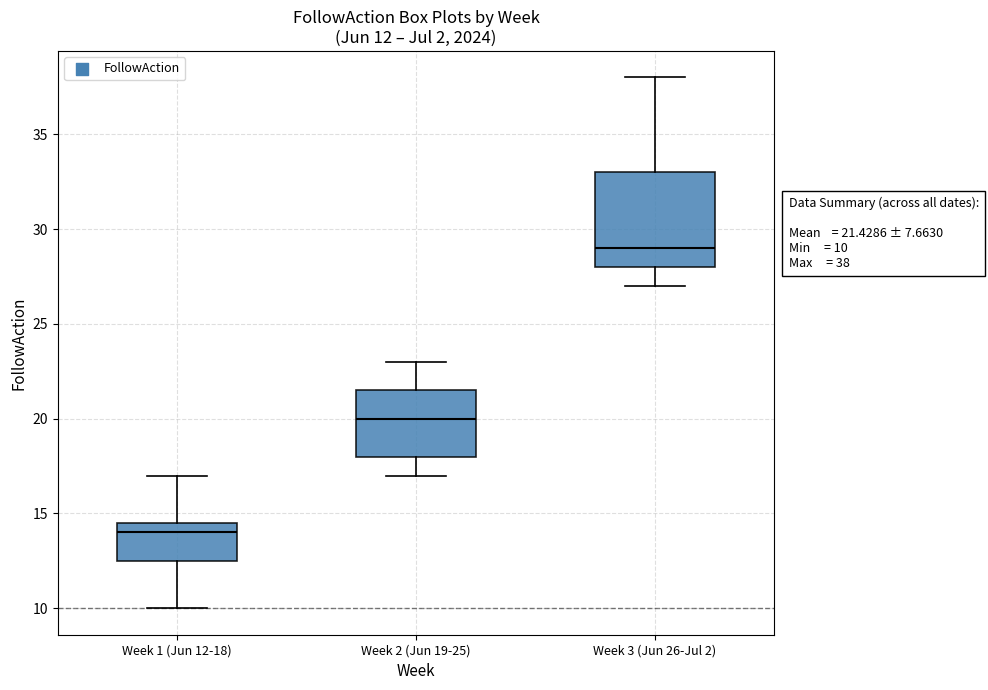

Comparing the boxes themselves (not the whiskers), which one is the tallest?

Week 3 (Jun 26-Jul 2)